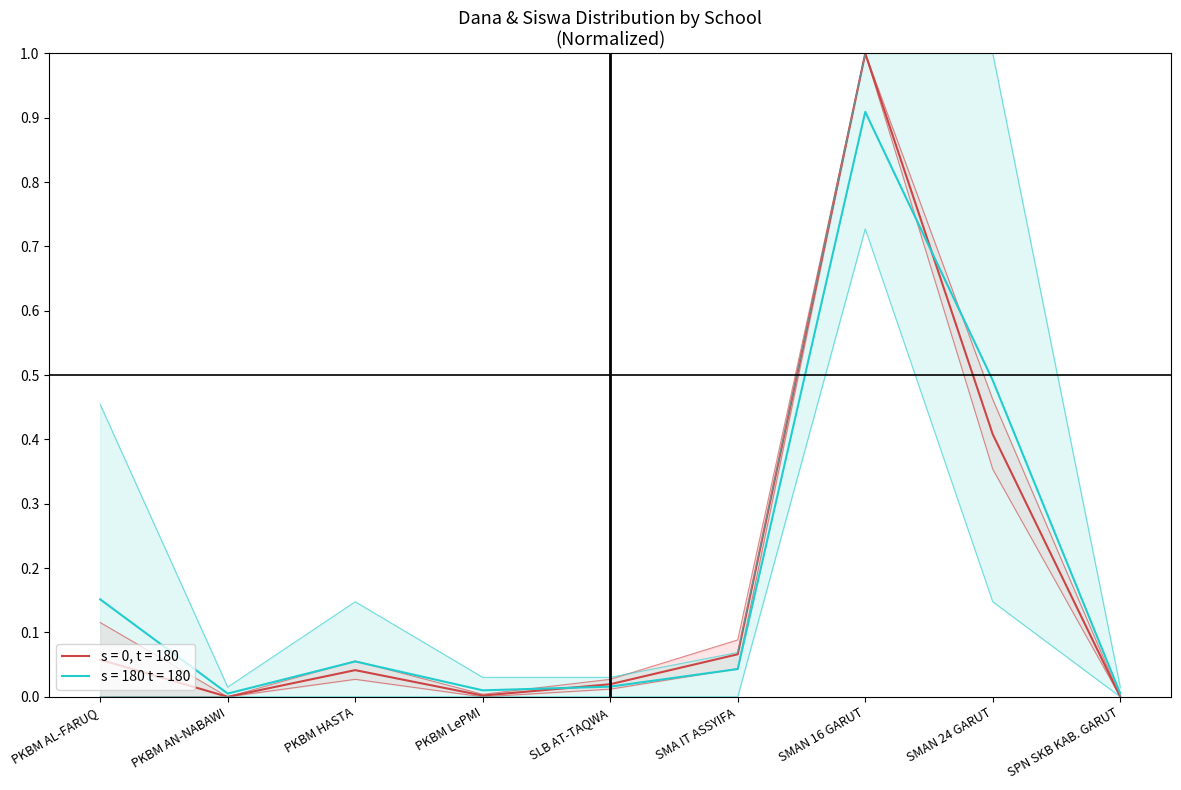

What is the greatest value displayed?

1.0